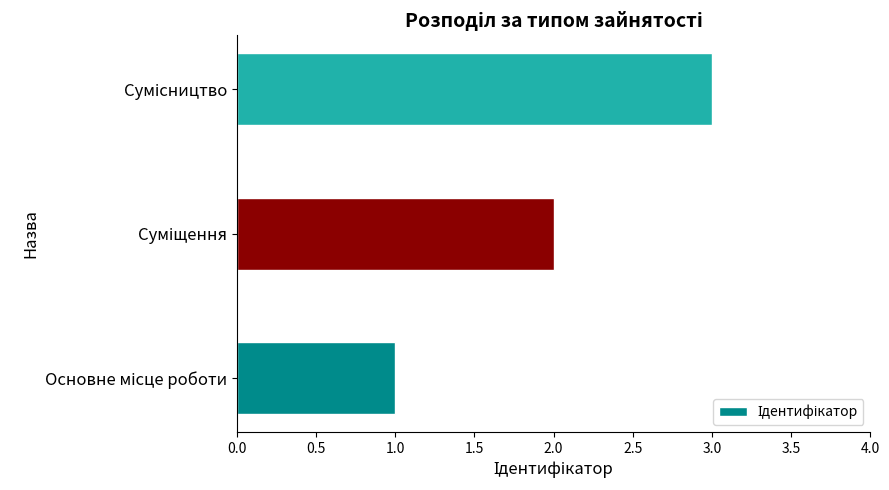

How many series are shown in this chart?

1